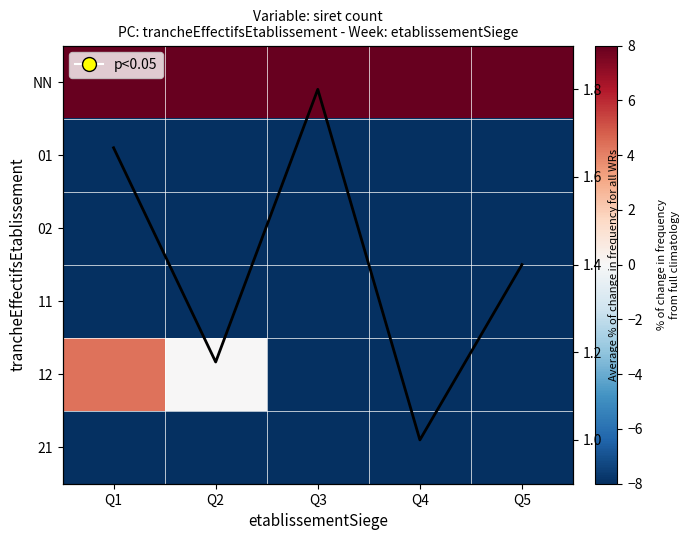

Which series has the largest range (max minus min)?

12